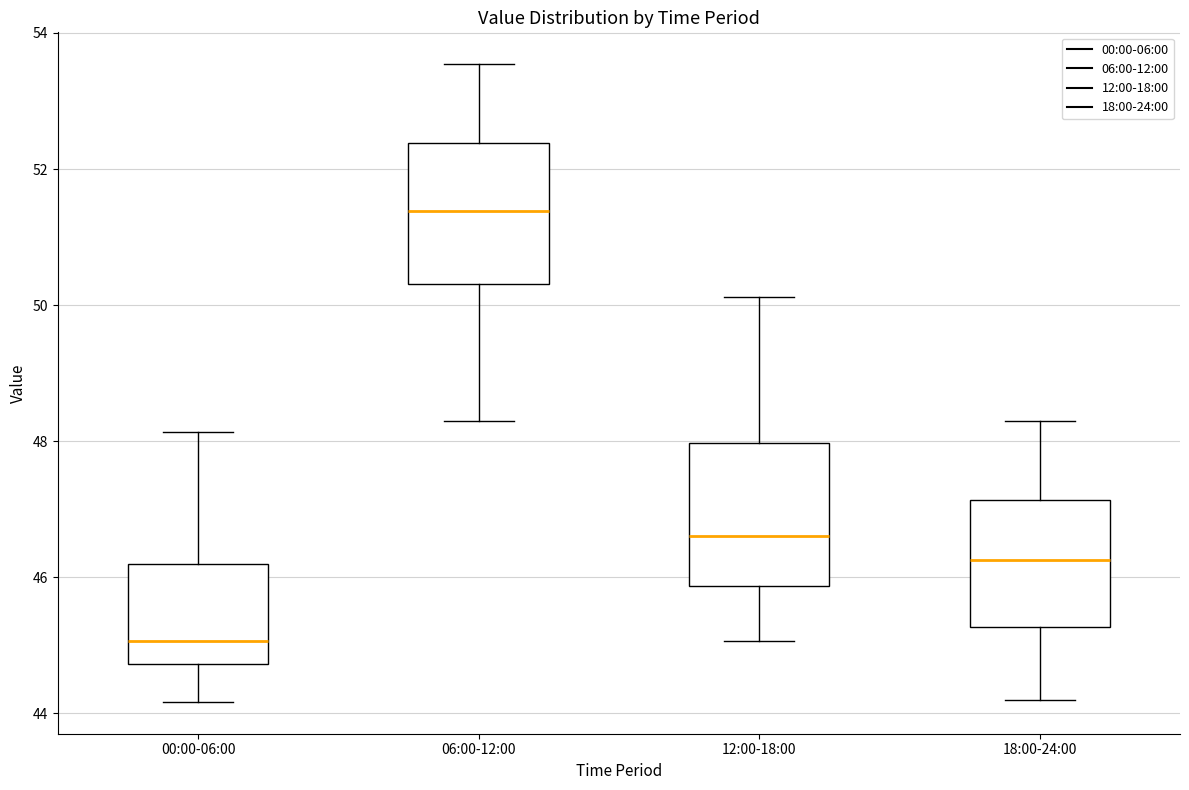

Reading left to right, transcribe this box plot: for each box, give where its median line is, the range the box spans, and where its two whiskers end, as read against the y-axis. The values are not printed on the chart, so give them approximately, as read against the axis.

00:00-06:00: median 45.0, box 44.8 to 46.2, whiskers 44.2 to 48.2
06:00-12:00: median 51.4, box 50.4 to 52.4, whiskers 48.4 to 53.6
12:00-18:00: median 46.6, box 45.8 to 48.0, whiskers 45.0 to 50.2
18:00-24:00: median 46.2, box 45.2 to 47.2, whiskers 44.2 to 48.4